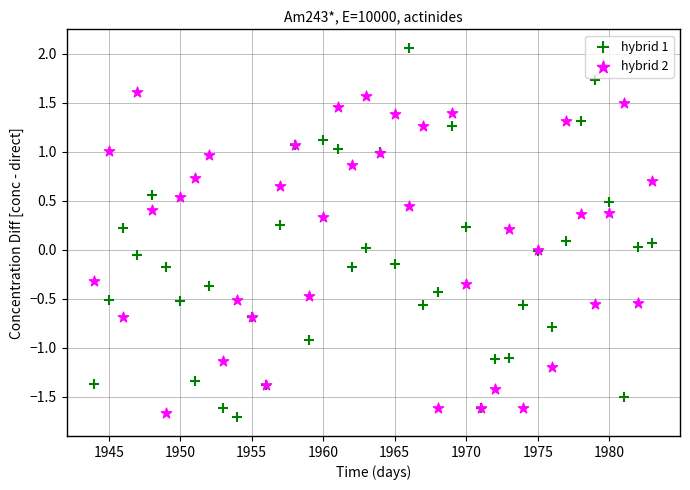

Which series has the widest spread of Y values?

hybrid 1